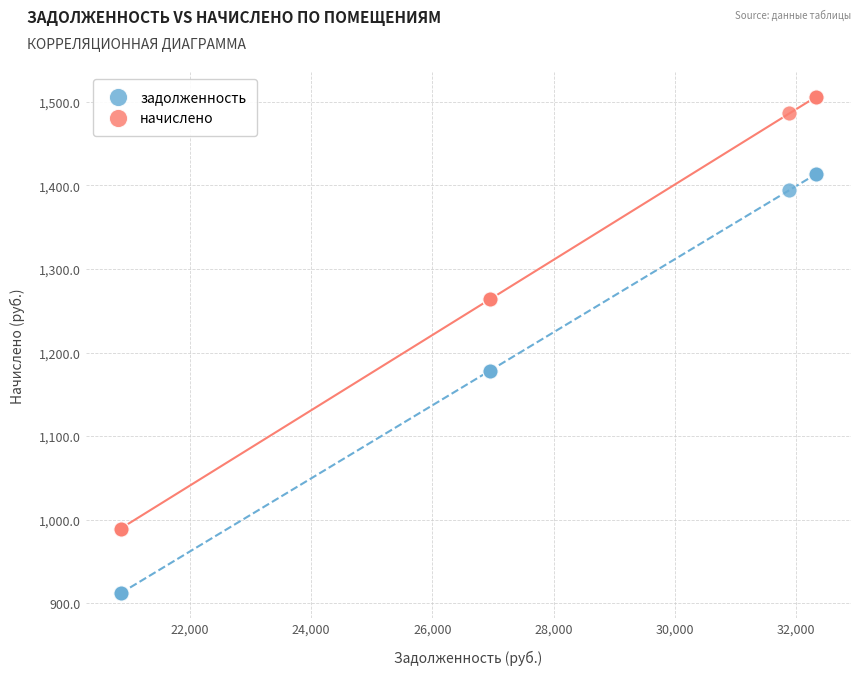

Which series has the largest Y range (max minus min)?

начислено